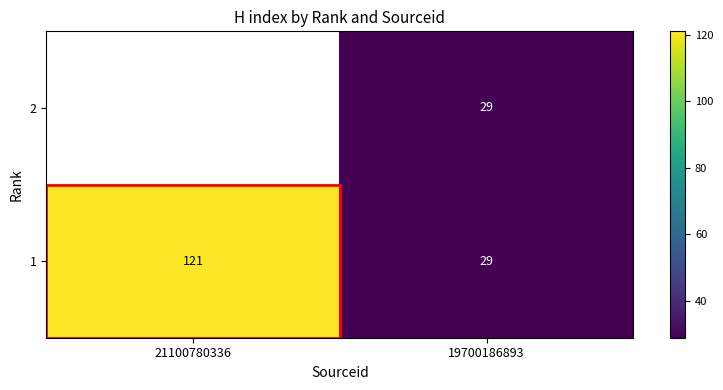

True or false: 2 has a value of 16 at 19700186893.

False